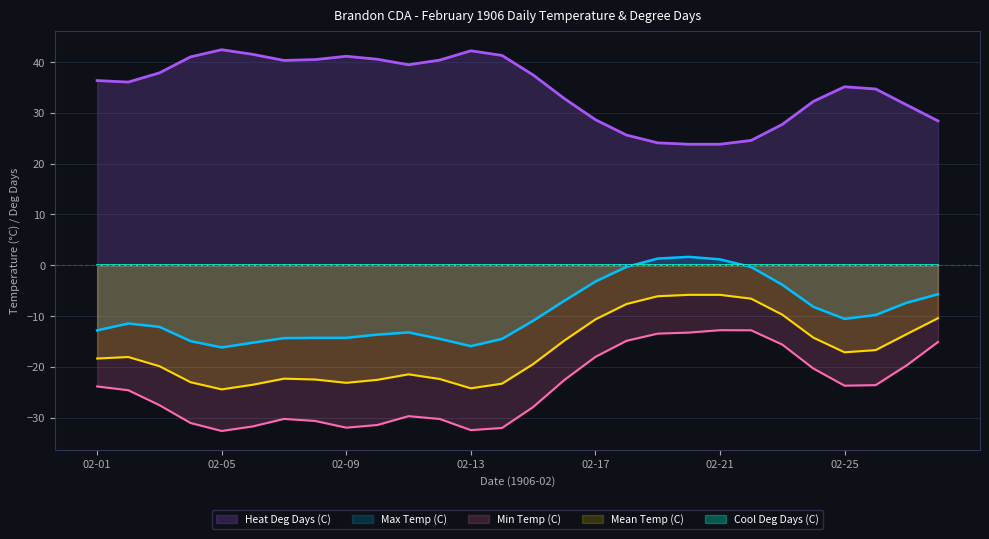

Does the chart have visible grid lines?

Yes